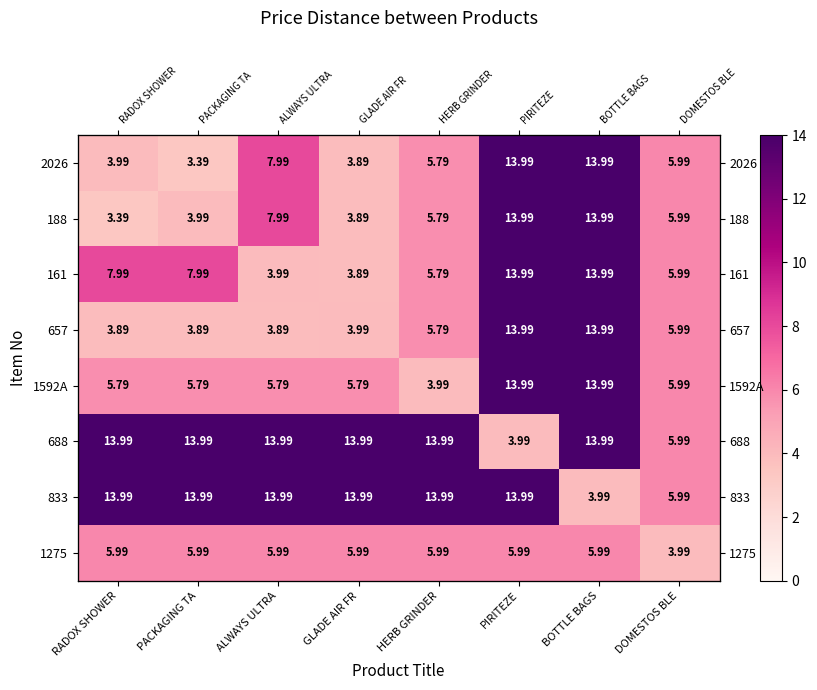

Which series changed the most between GLADE AIR FR and BOTTLE BAGS?

2026